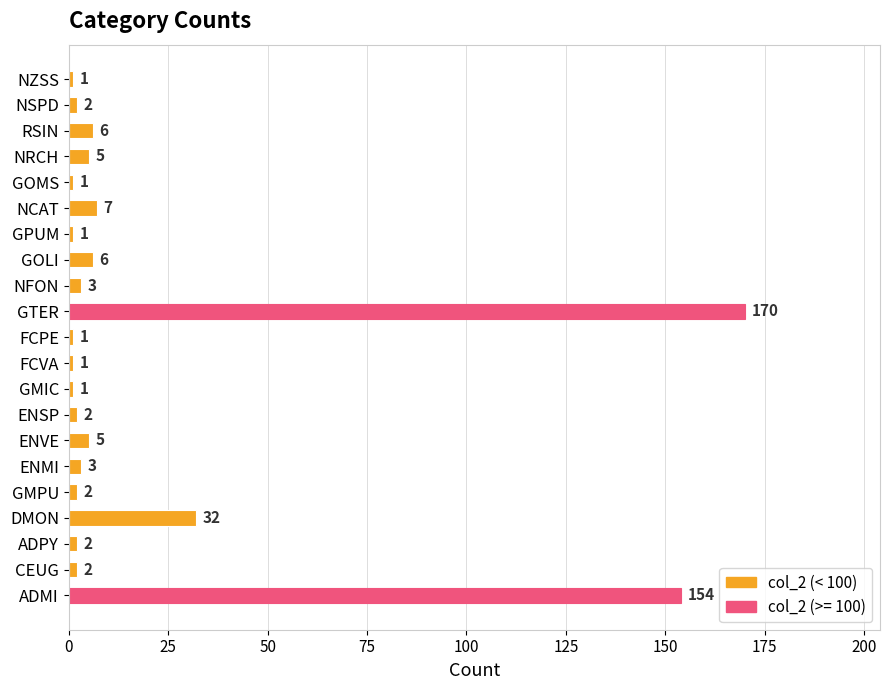

At which label is the value closest to 85?

DMON